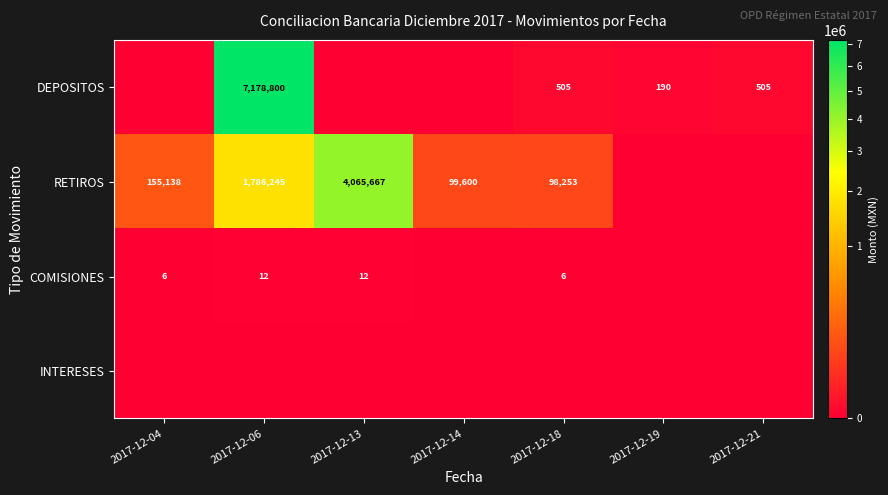

True or false: RETIROS has a value of 2496897 at 2017-12-06.

False